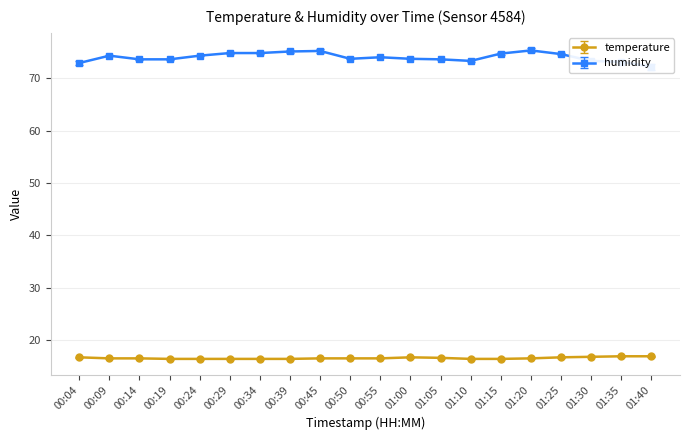

How many lines are shown in the chart?

2